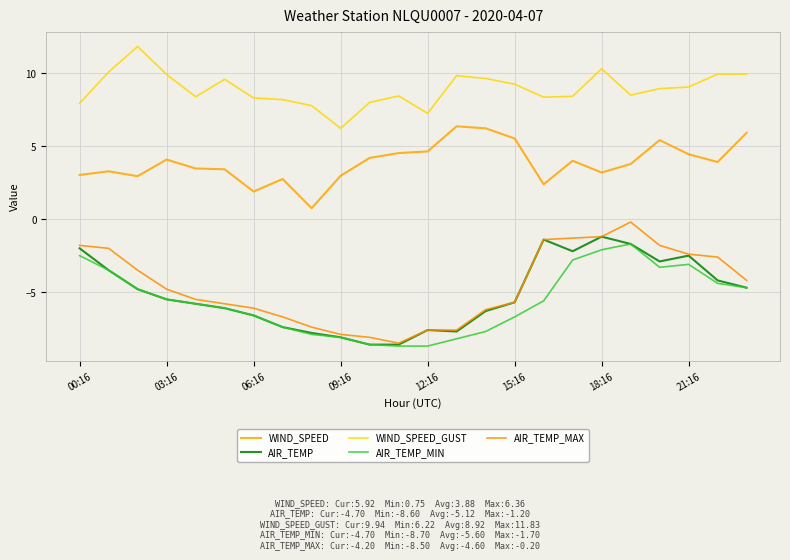

At how many categories does at least one series exceed 8?

19